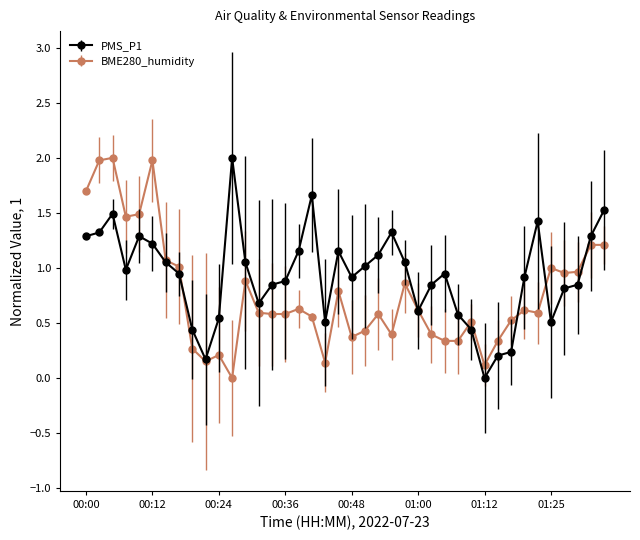

How many lines are shown in the chart?

2